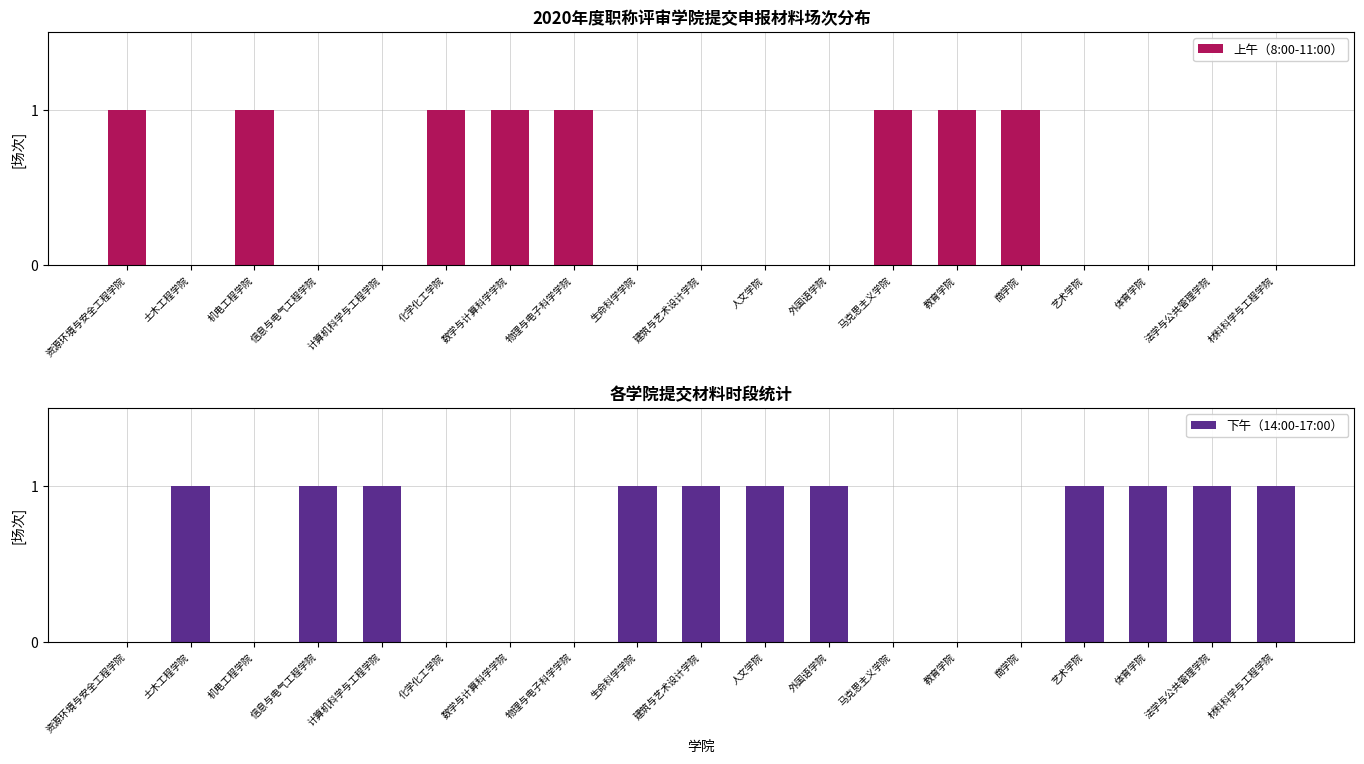

How many values in the 上午（8:00-11:00） series exceed 0?

8